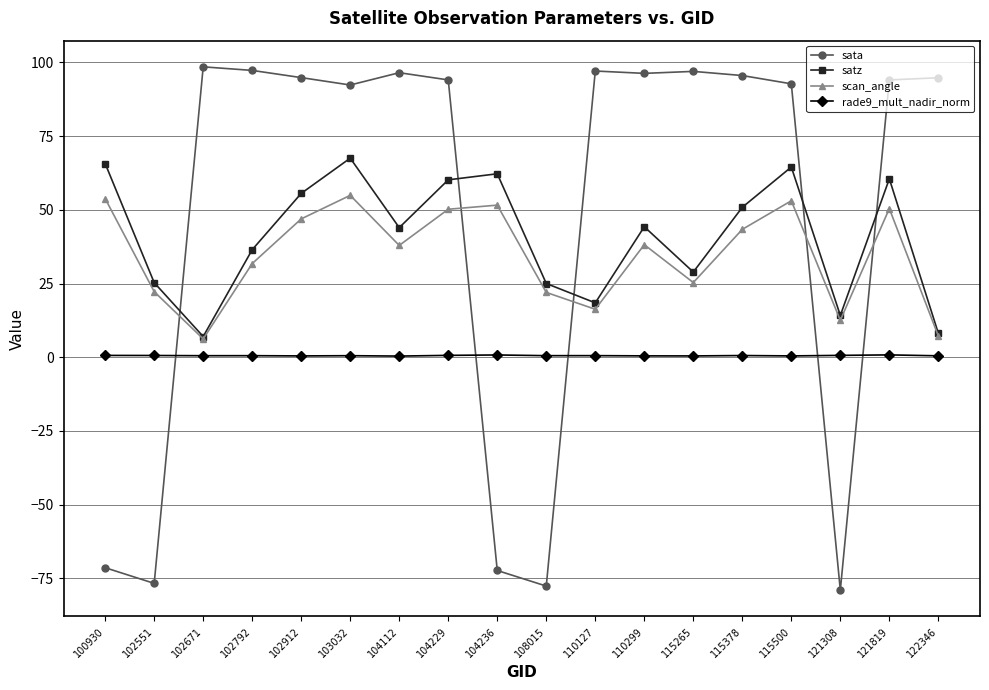

At 102792, list the series in order from largest to smallest.

sata, satz, scan_angle, rade9_mult_nadir_norm